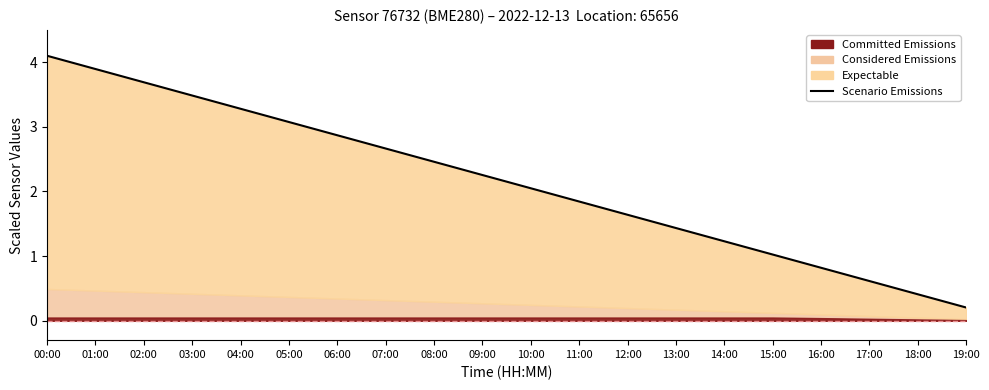

The chart shows a value of 4.9 at 06:00. True or false?

False